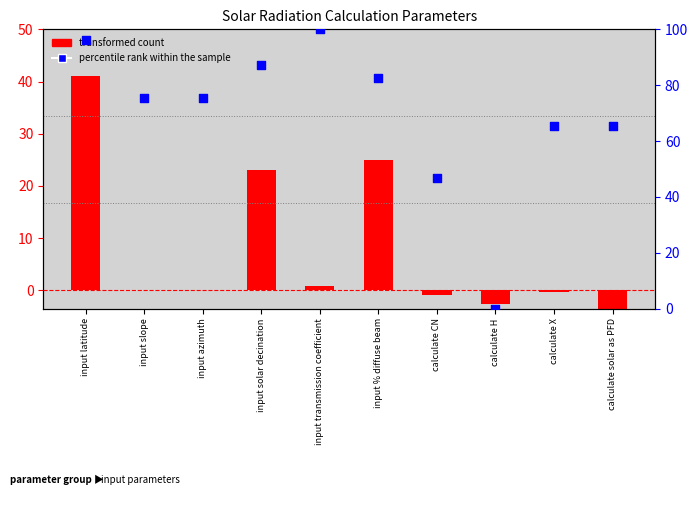

Which has a higher value, input transmission coefficient or calculate H?

input transmission coefficient